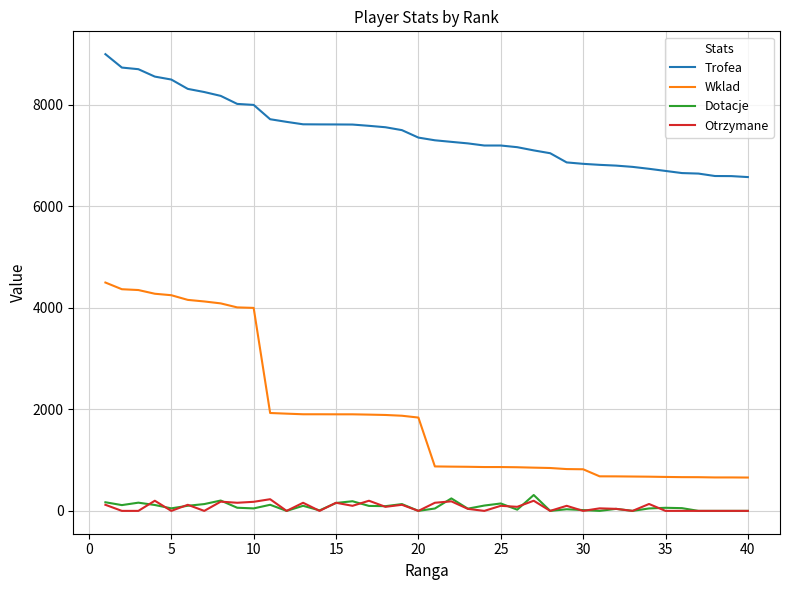

Which series has the widest spread of values?

Wklad